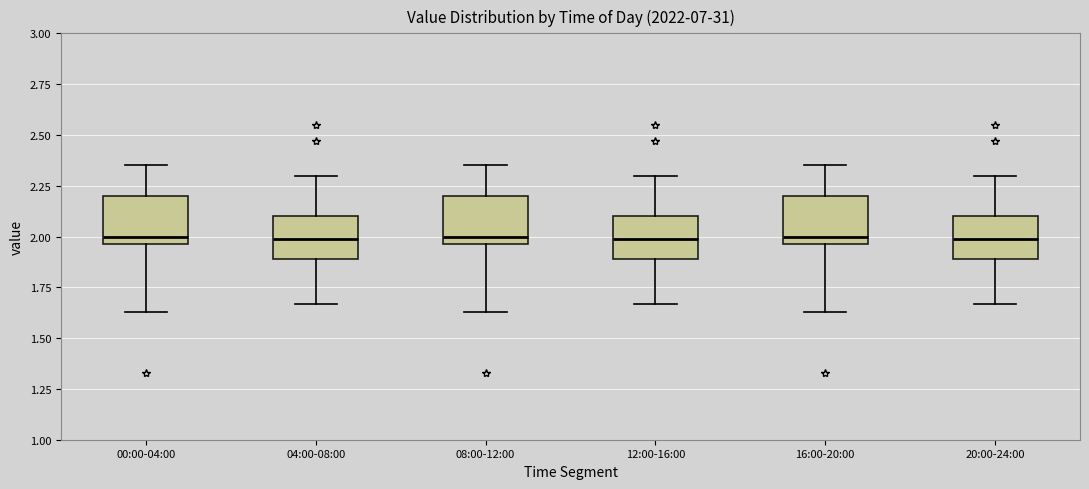

Reading left to right, read every box against the y-axis: the position of its median line, the range the box covers, and the ends of its whiskers. The values are not printed on the chart, so give them approximately, as read against the axis.

00:00-04:00: median 2.00, box 1.95 to 2.20, whiskers 1.65 to 2.35
04:00-08:00: median 2.00, box 1.90 to 2.10, whiskers 1.65 to 2.30
08:00-12:00: median 2.00, box 1.95 to 2.20, whiskers 1.65 to 2.35
12:00-16:00: median 2.00, box 1.90 to 2.10, whiskers 1.65 to 2.30
16:00-20:00: median 2.00, box 1.95 to 2.20, whiskers 1.65 to 2.35
20:00-24:00: median 2.00, box 1.90 to 2.10, whiskers 1.65 to 2.30